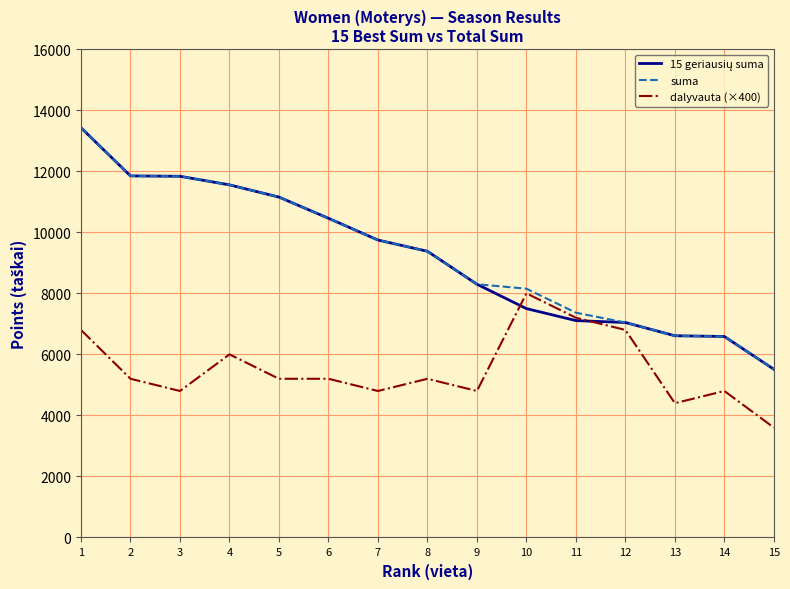

What is the spread (max minus min) of values at 14?

1785.9